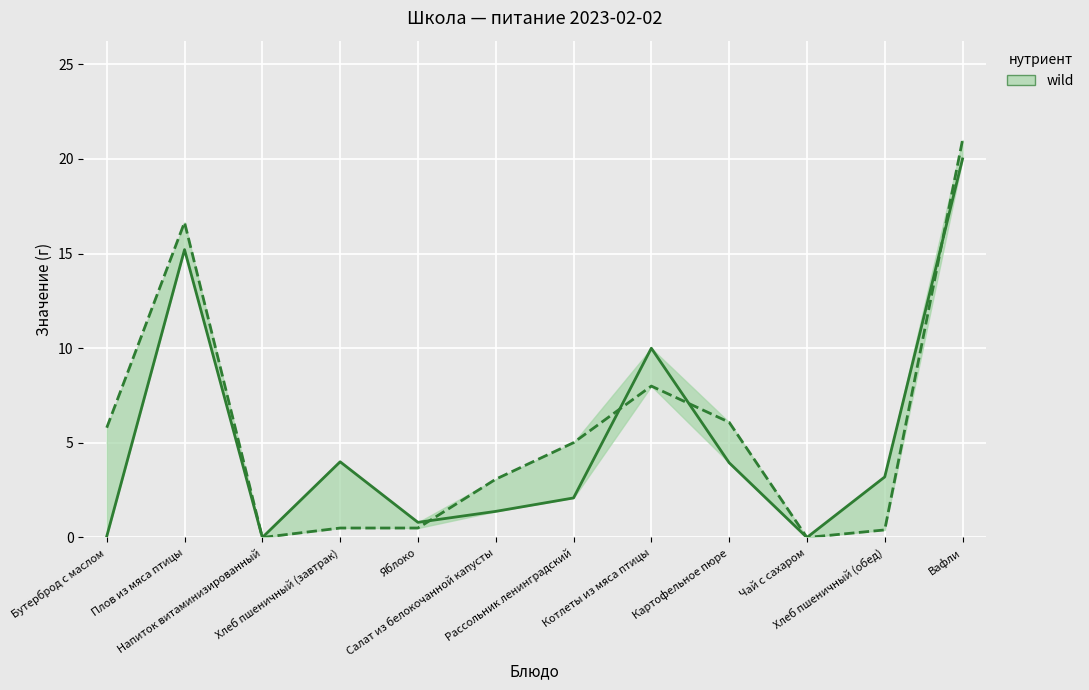

Count the number of categories in the chart.

12